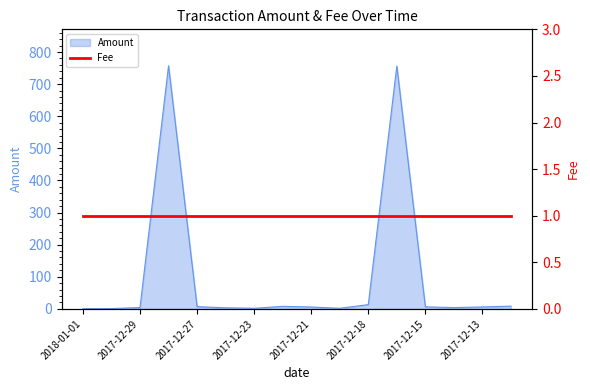

Where is the data nearest to the value 378?

2017-12-18